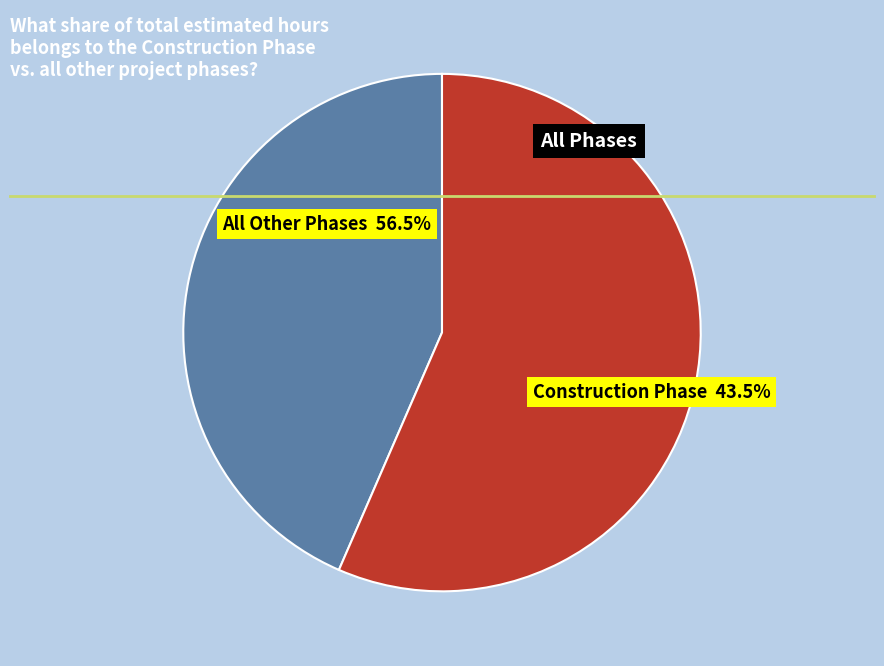

Is there a majority slice in this chart?

Yes